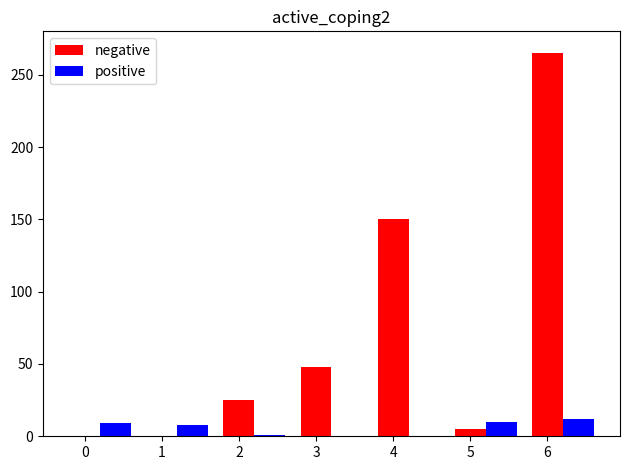

At which category is the sum across all series the highest?

6